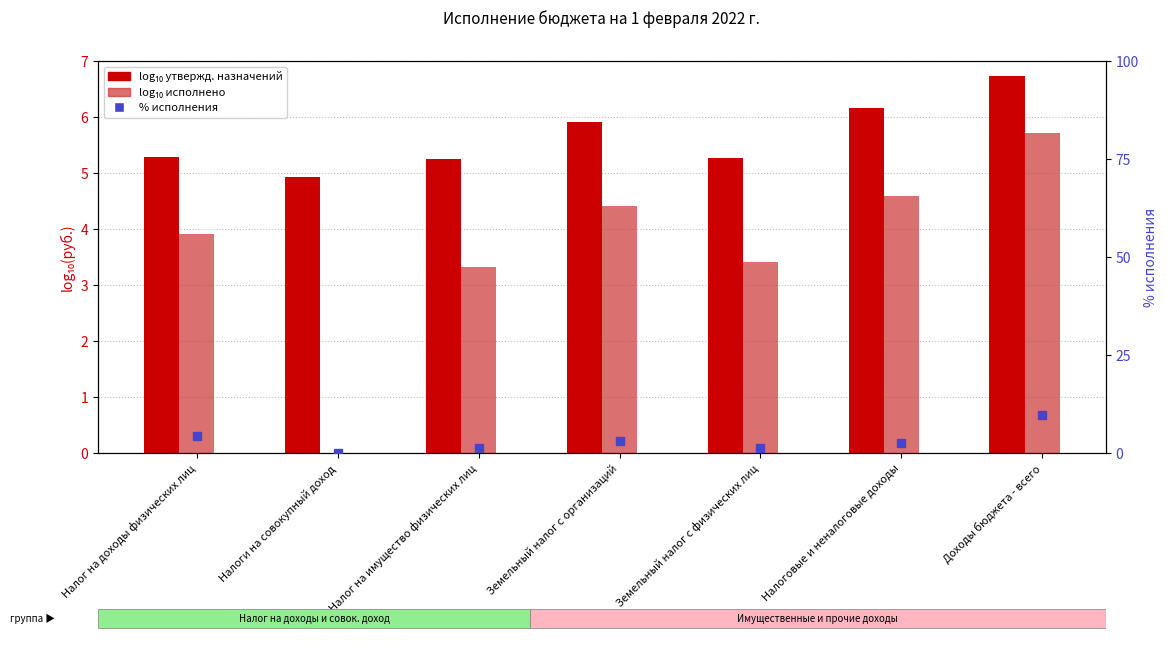

Which series reaches the maximum Y coordinate?

% исполнения